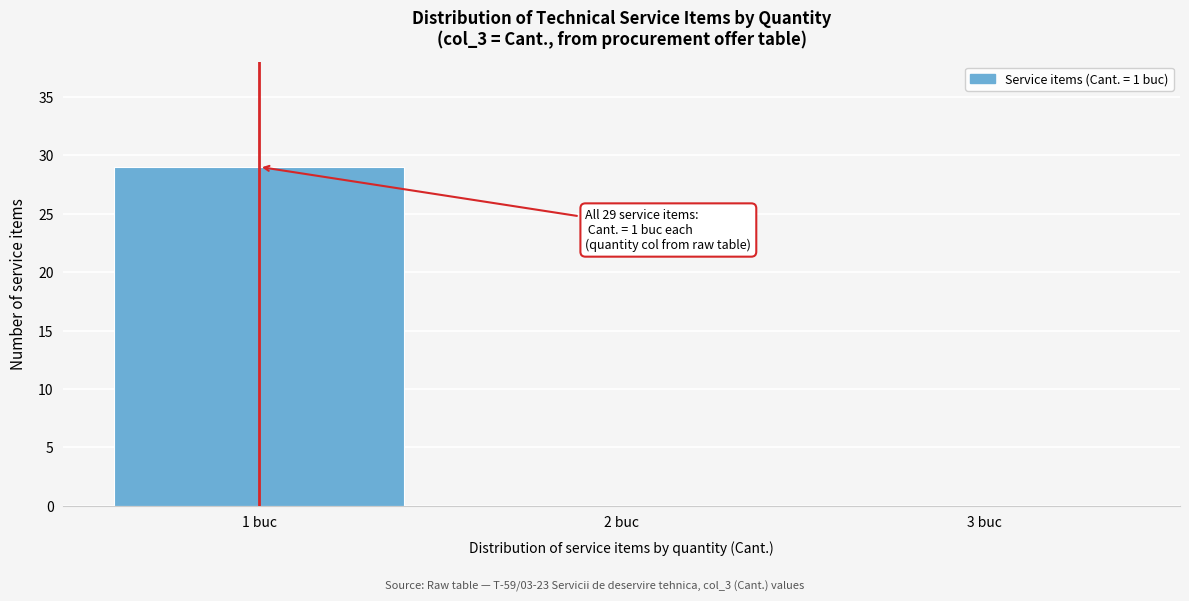

Reading left to right, what are all the values shown in this chart?

1 buc=29	2 buc=0	3 buc=0